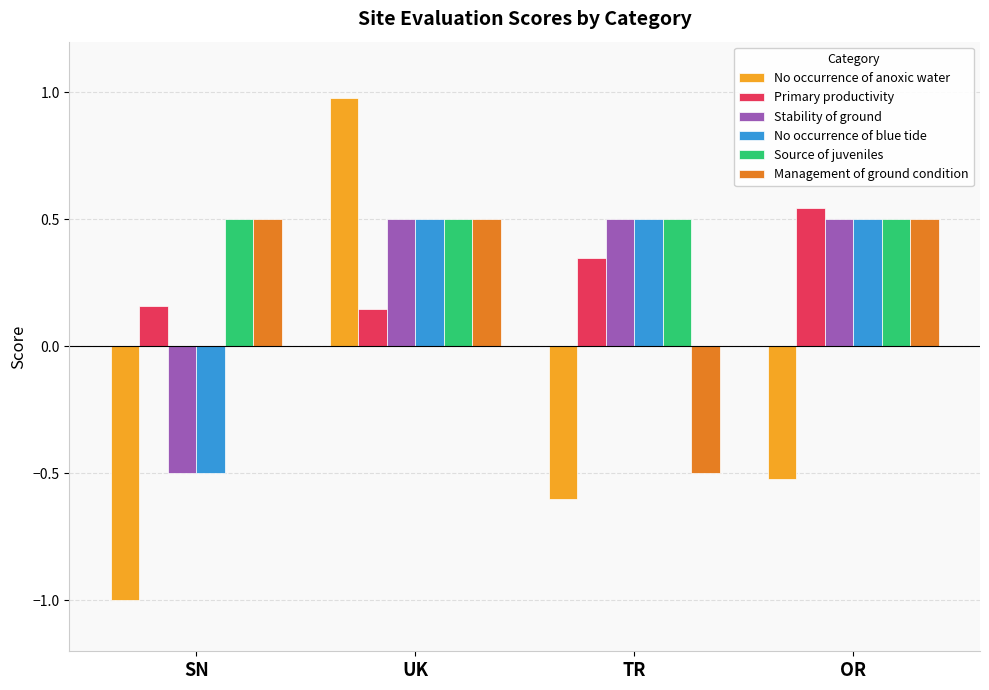

What is the spread (max minus min) of values at OR?

1.1